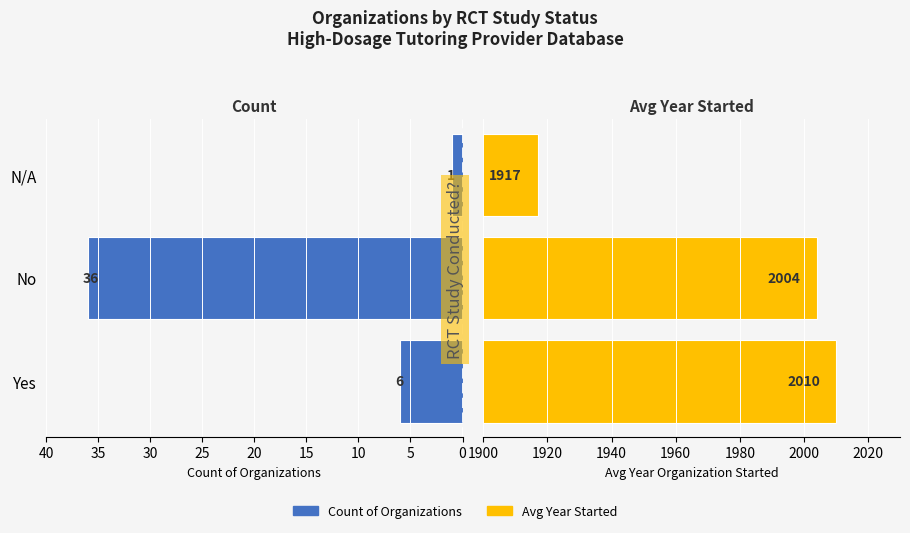

At Yes, list the series in order from largest to smallest.

Avg Year Started, Count of Organizations